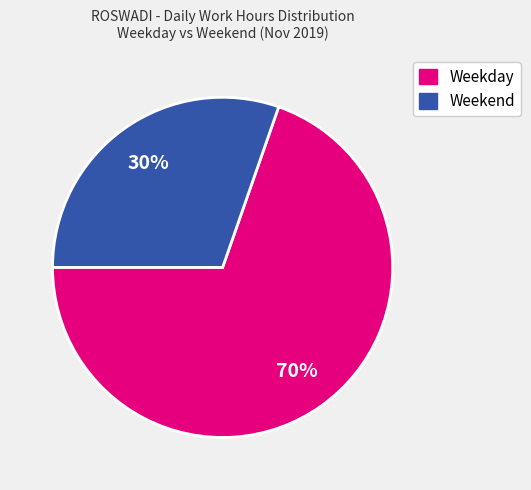

To the nearest percent, what percentage of the pie is Weekday?

70%